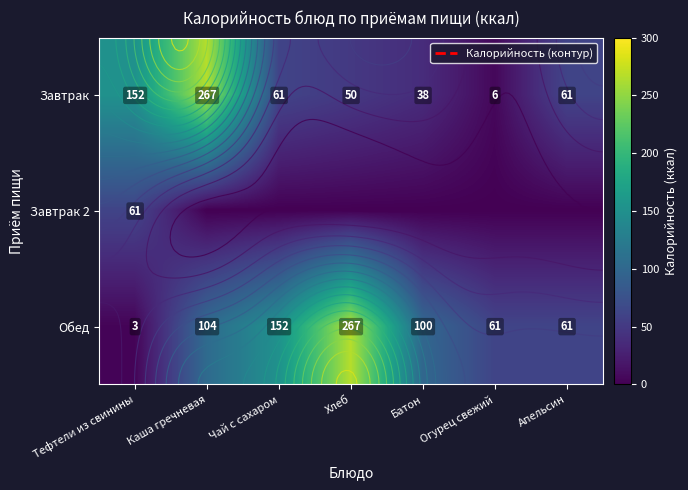

Between Хлеб and Огурец свежий, which series saw the biggest shift?

Обед